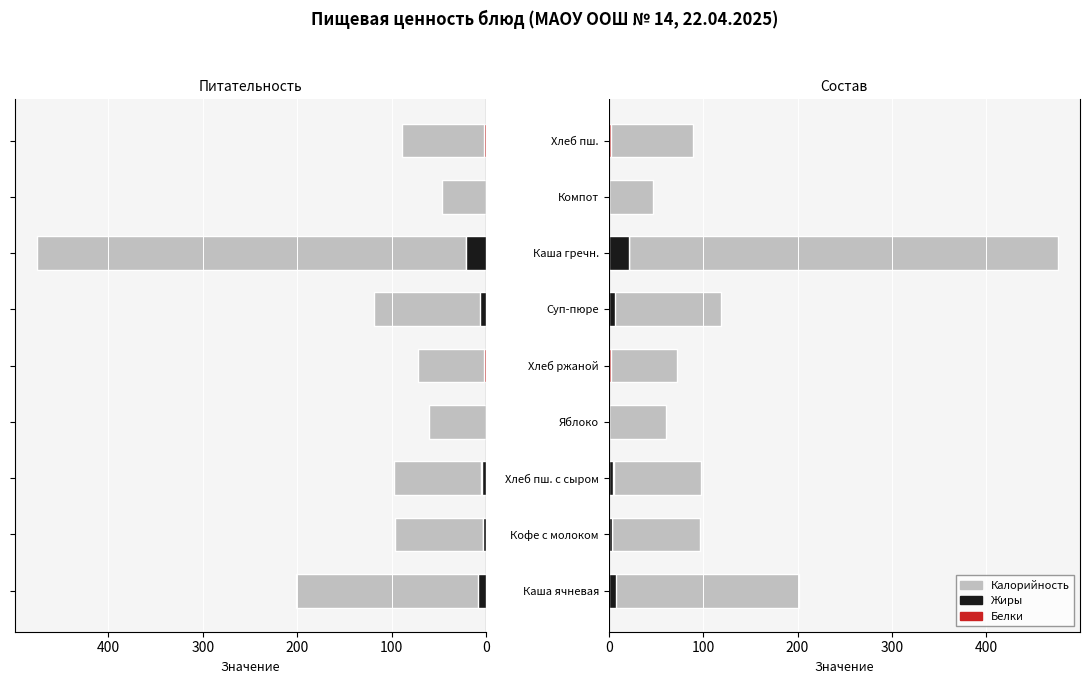

At how many categories does at least one series exceed 331?

1